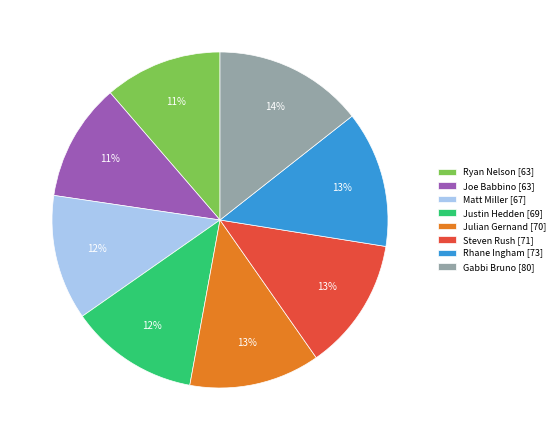

Does Gabbi Bruno account for over 50% of the chart?

No